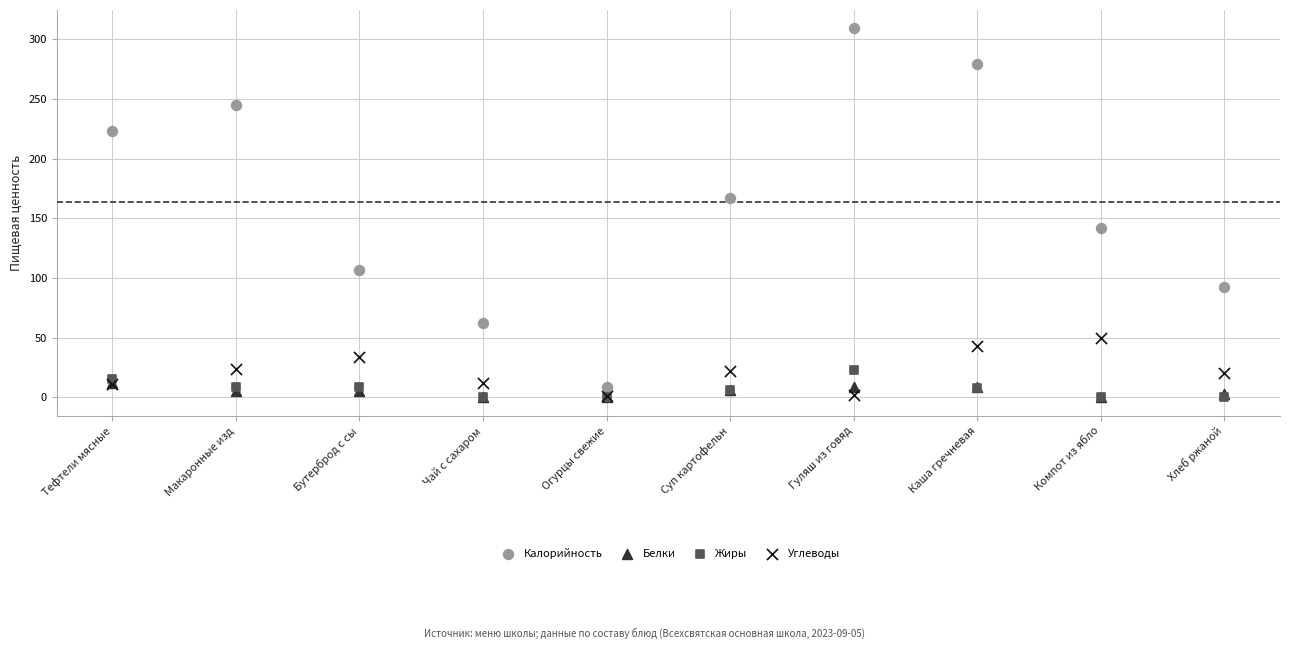

In the Калорийность series, what Y value is closest to 158?

167.0